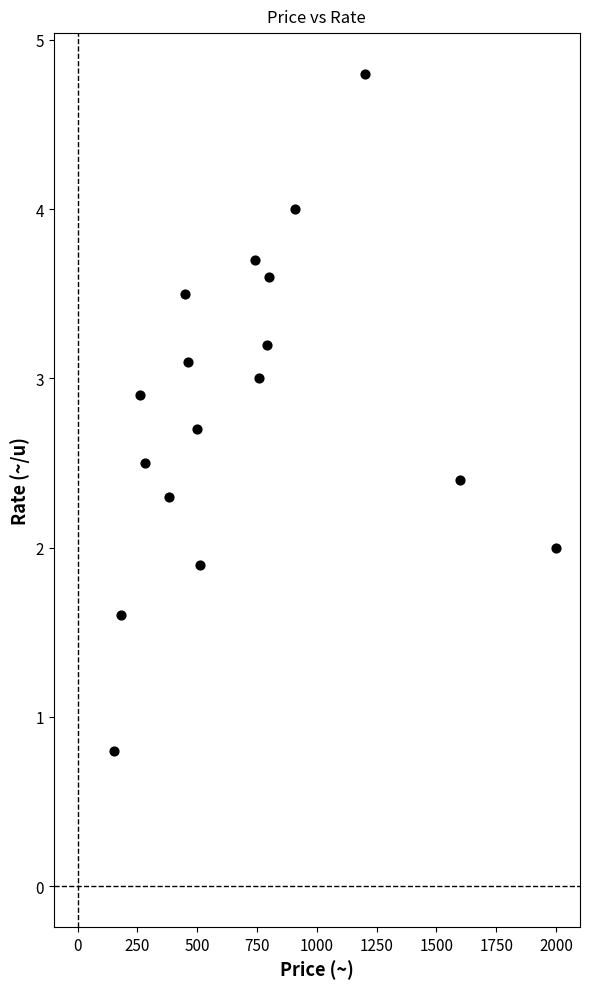

What is the range of X values (max minus min)?

1850.0